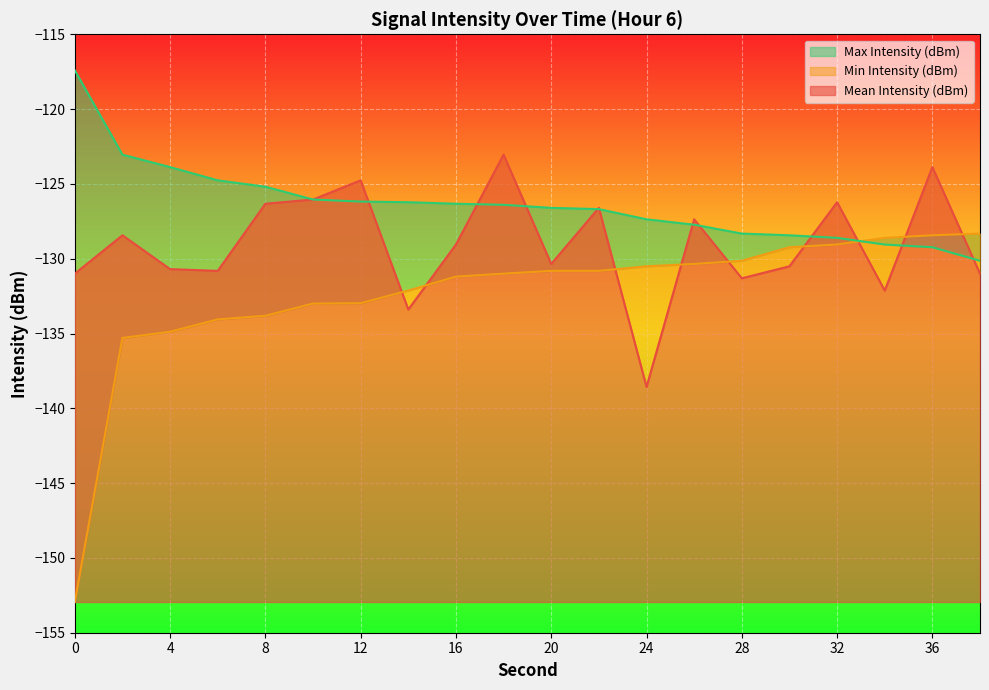

Reading left to right, what are all the values shown in this chart?

Mean Intensity (dBm): 0=-131.0	2=-128.4	4=-130.7	6=-130.8	8=-126.3	10=-126.0	12=-124.8	14=-133.4	16=-129.1	18=-123.0	20=-130.3	22=-126.6	24=-138.6	26=-127.4	28=-131.3	30=-130.5	32=-126.2	34=-132.1	36=-123.9	38=-131.0
Min Intensity (dBm): 0=-152.9	2=-135.3	4=-134.9	6=-134.1	8=-133.8	10=-133.0	12=-133.0	14=-132.1	16=-131.2	18=-131.0	20=-130.8	22=-130.8	24=-130.5	26=-130.3	28=-130.1	30=-129.2	32=-129.1	34=-128.6	36=-128.4	38=-128.3
Max Intensity (dBm): 0=-117.4	2=-123.0	4=-123.9	6=-124.8	8=-125.2	10=-126.0	12=-126.2	14=-126.2	16=-126.3	18=-126.4	20=-126.6	22=-126.7	24=-127.4	26=-127.7	28=-128.3	30=-128.4	32=-128.6	34=-129.1	36=-129.2	38=-130.1